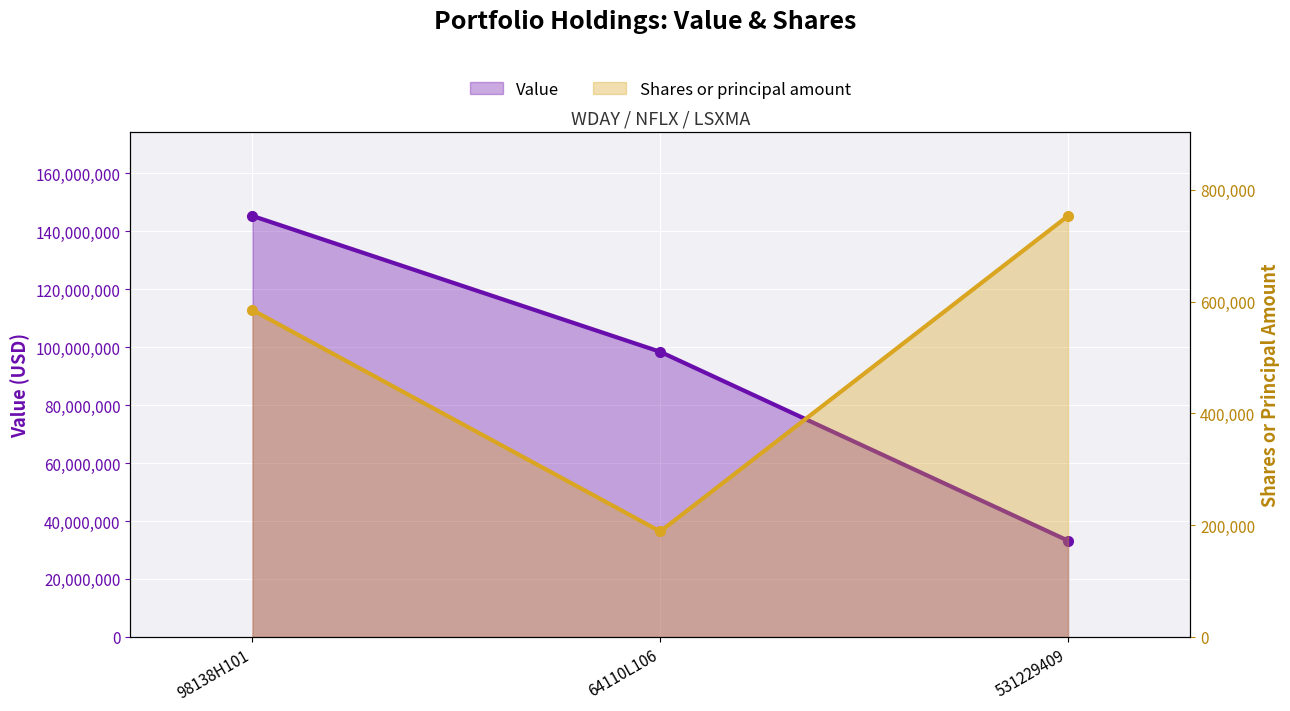

Which label corresponds to the largest value in the chart?

98138H101